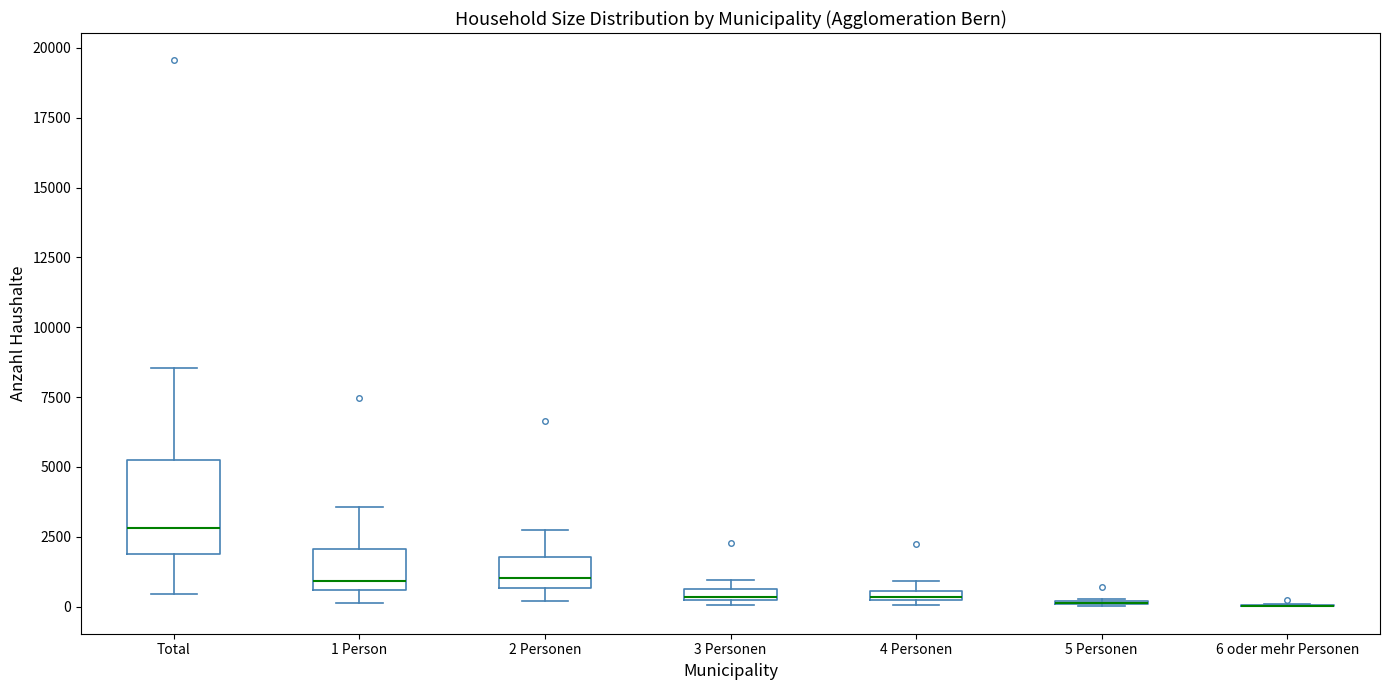

Comparing the boxes themselves (not the whiskers), which one is the tallest?

Total